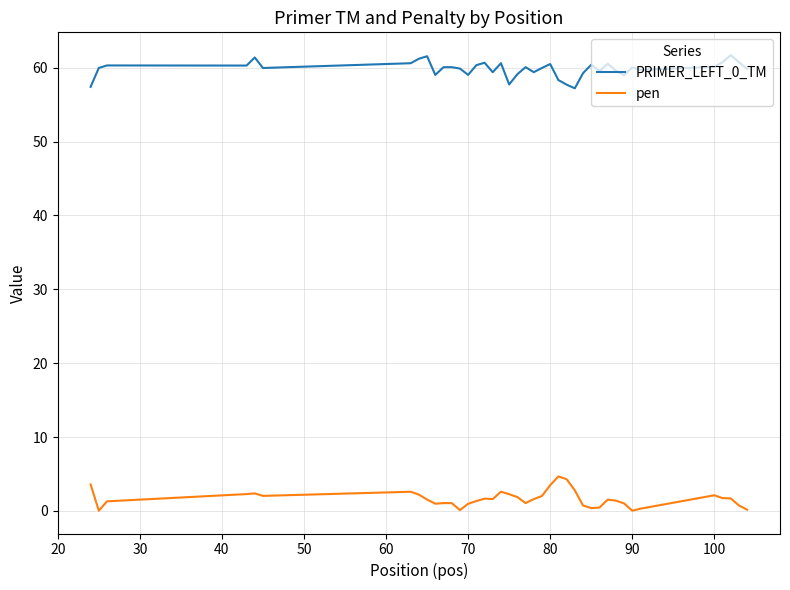

True or false: PRIMER_LEFT_0_TM and pen intersect in this chart.

False